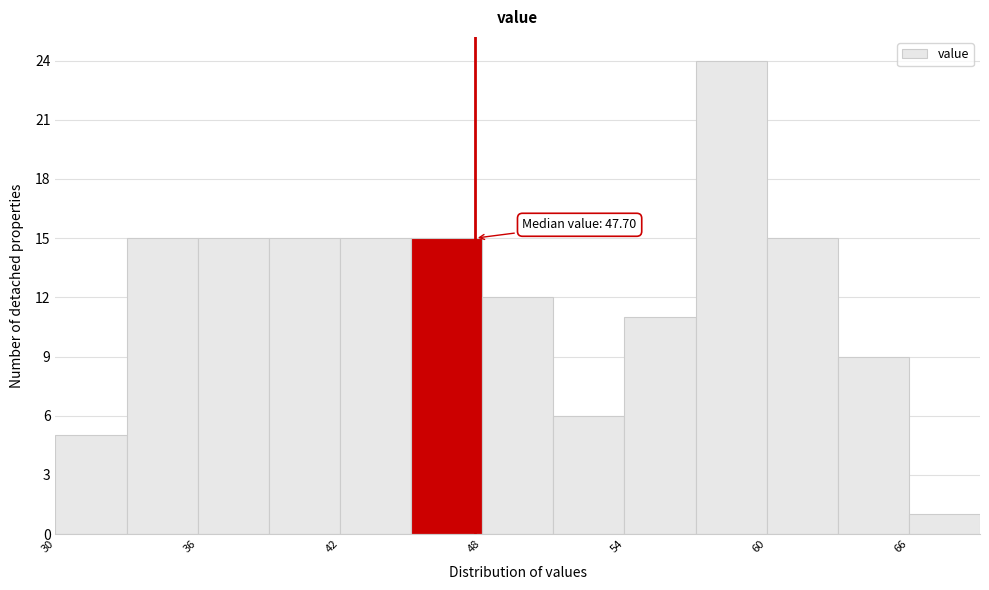

Read against the x-axis, roughly where is the centre of the tallest bar?

59